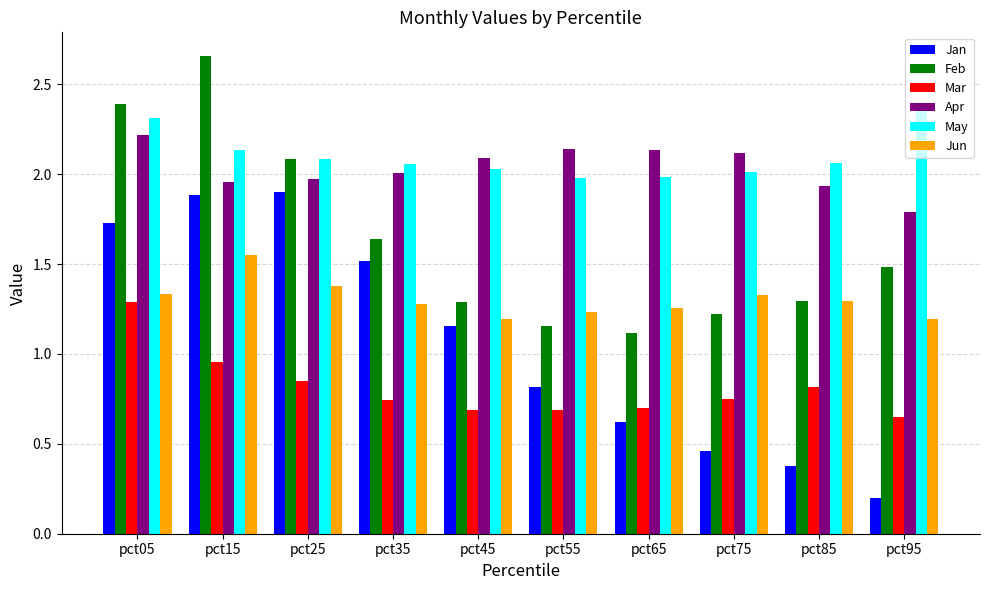

The value of Mar at pct35 is 1.2. True or false?

False